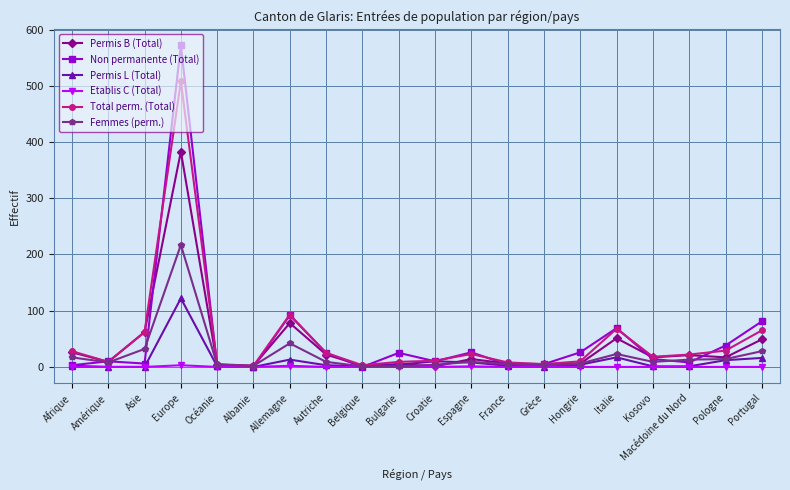

True or false: Non permanente (Total) has more than 0 interior local peaks.

True